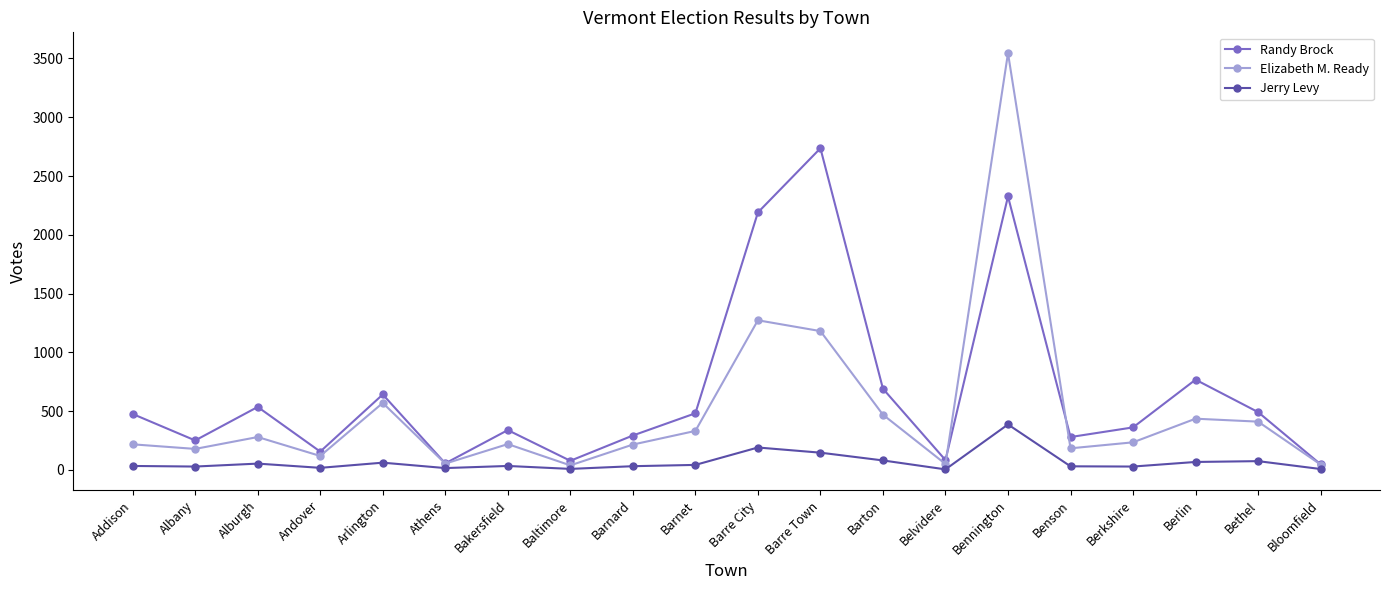

What position from the left is Barre Town?

12